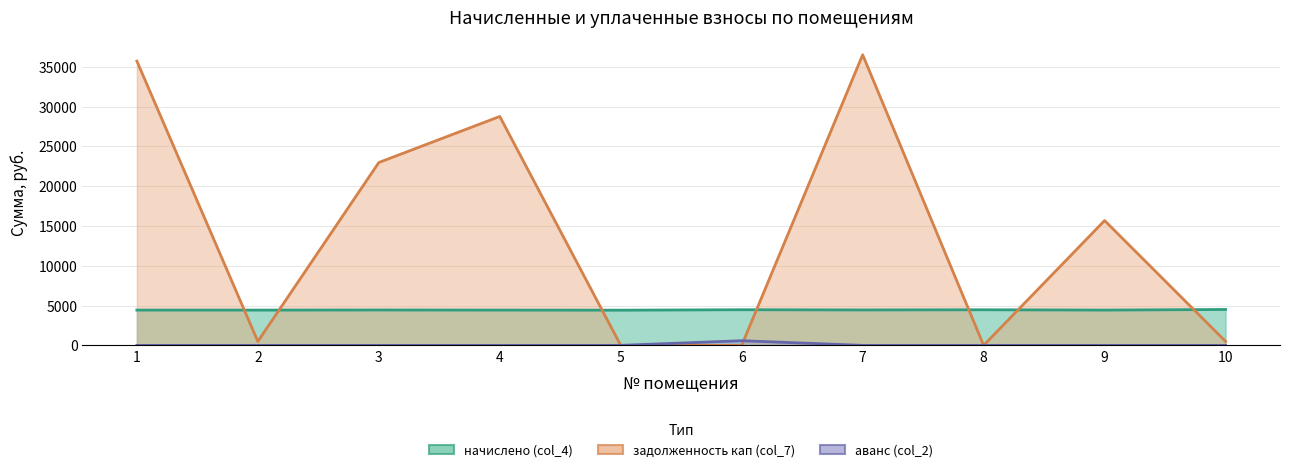

How many data points in задолженность кап (col_7) are above 15691?

5